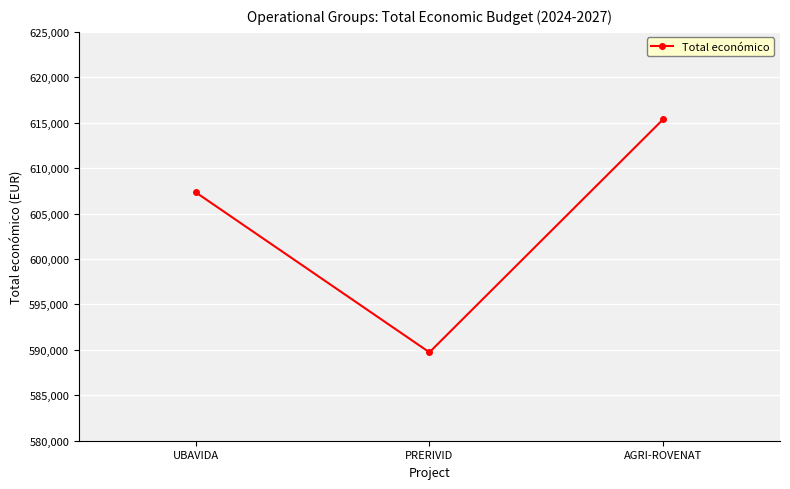

The chart shows a value of 195164 at PRERIVID. True or false?

False